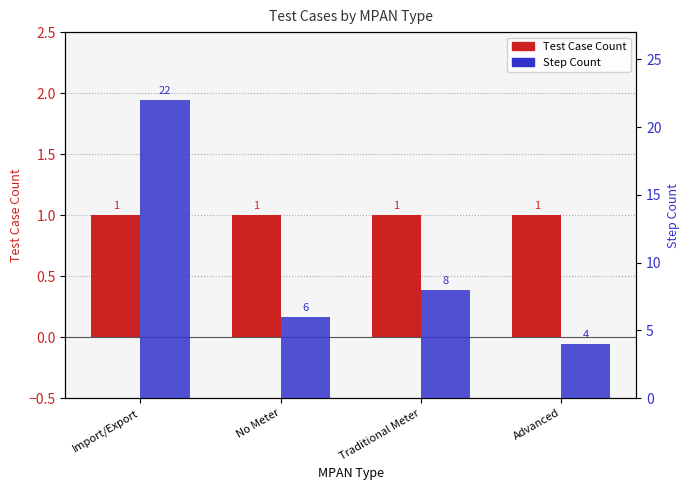

At which category is the sum across all series the highest?

Import/Export